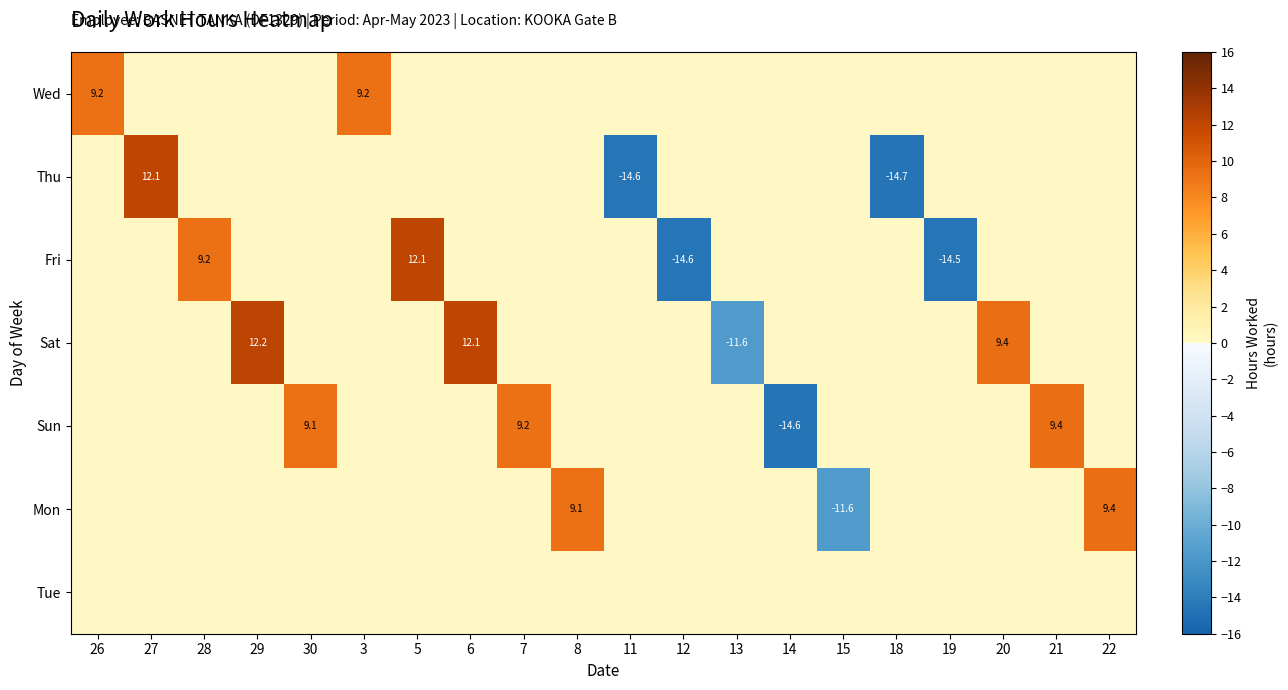

The value of Mon at 22 is 9.4. True or false?

True